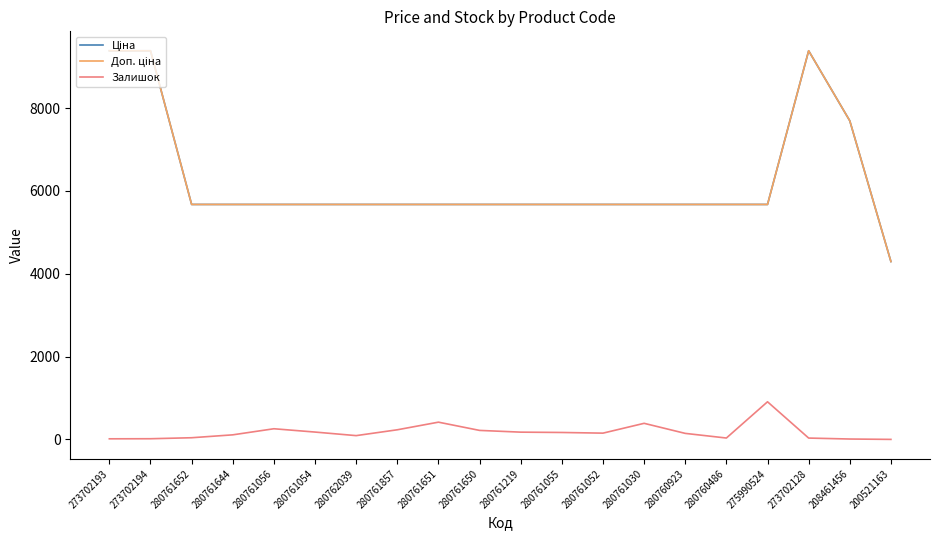

What position from the right is 280761056?

16